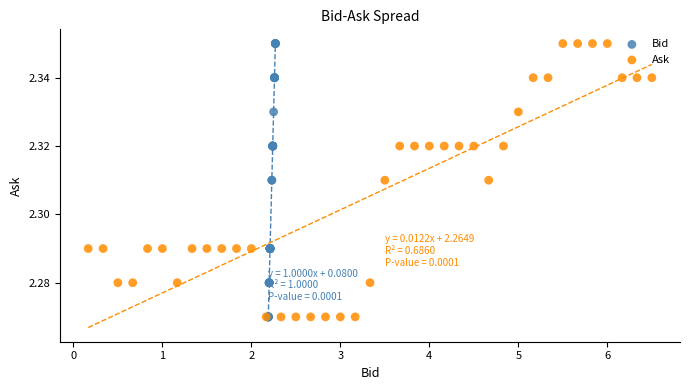

What are all the series names shown in the legend?

Bid, Ask